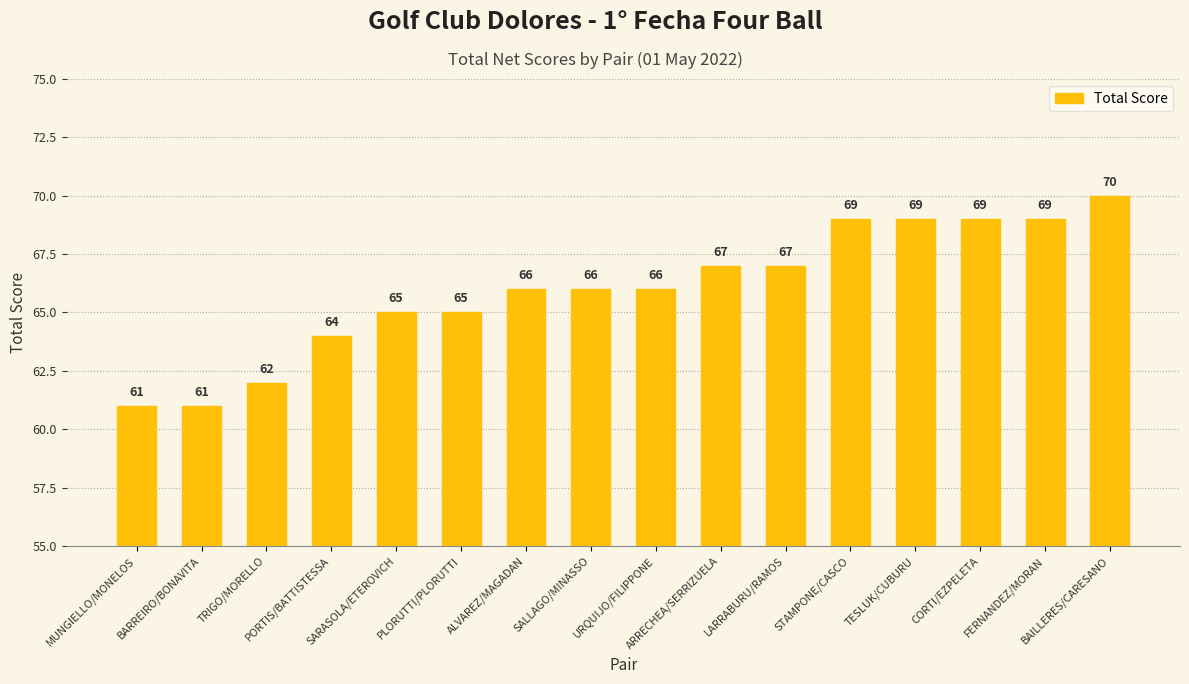

What position from the left is URQUIJO/FILIPPONE?

9